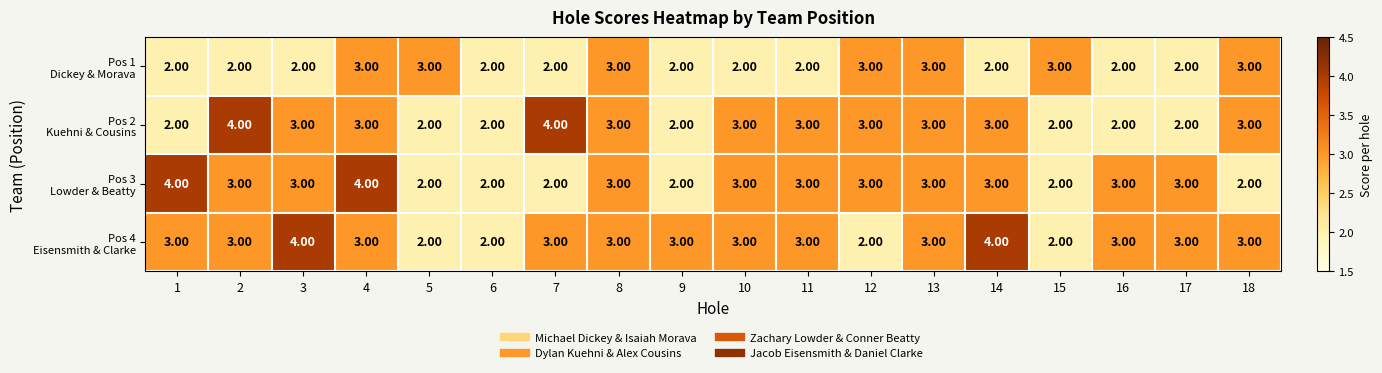

What is the total value across all series at 2?

12